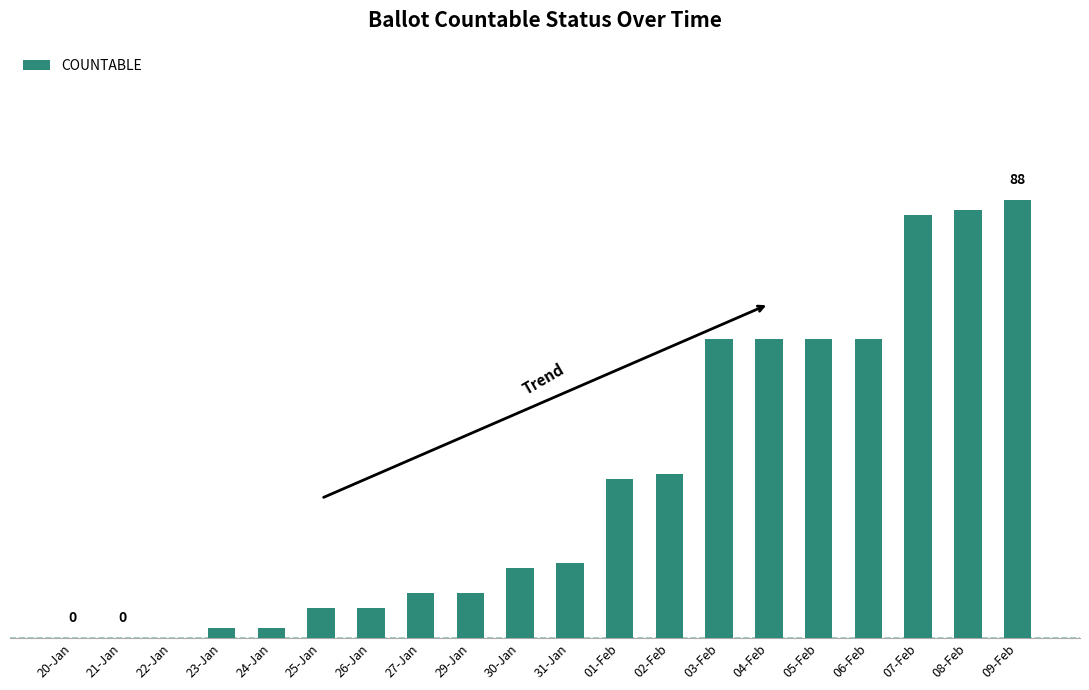

Reading left to right, transcribe all the data shown in this chart.

0	0	0	2	2	6	6	9	9	14	15	32	33	60	60	60	60	85	86	88